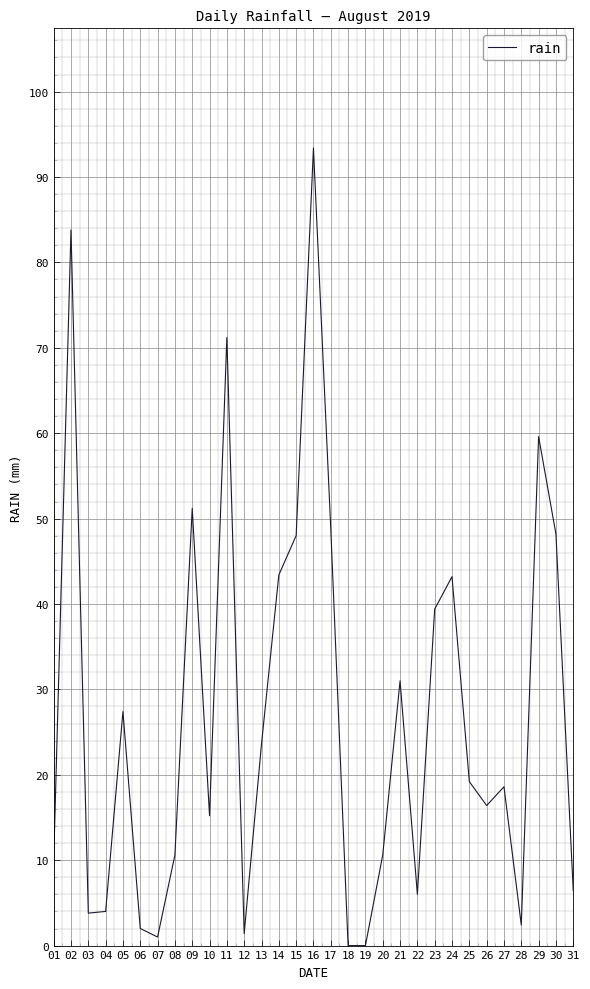

How many values exceed 18?

16